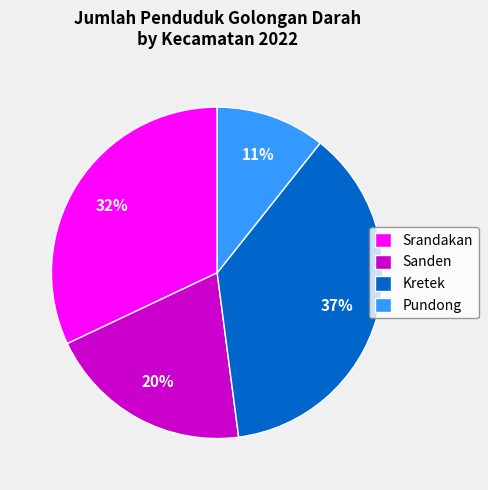

To the nearest percent, what is the average slice percentage?

25%